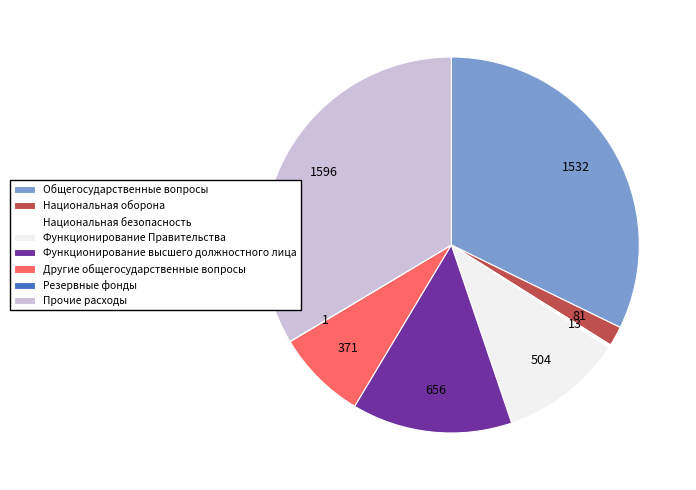

What is the largest slice in the pie chart?

Прочие расходы